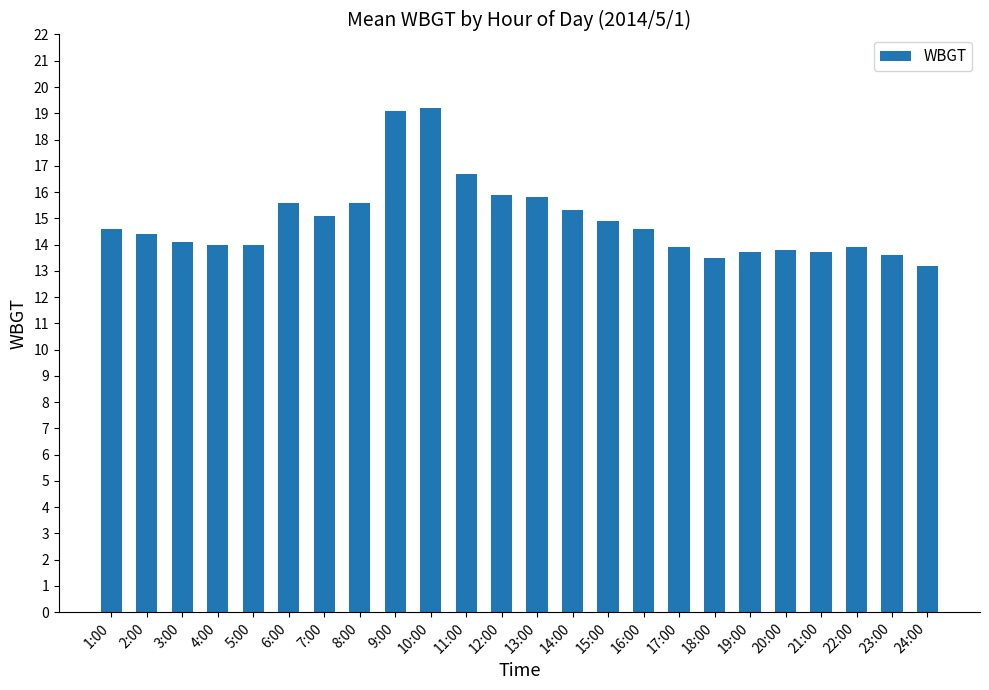

What is the greatest value displayed?

19.2